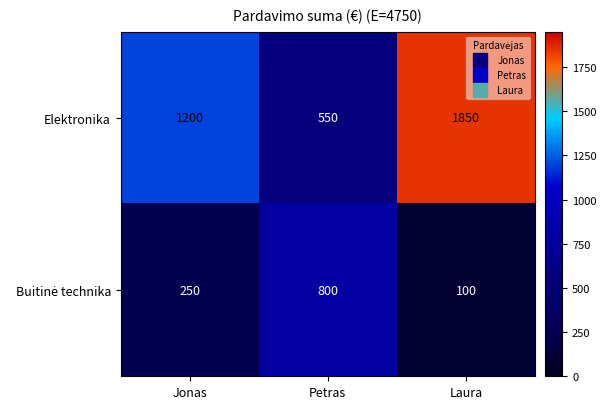

Count the Elektronika values in the range 550 to 1850.

3